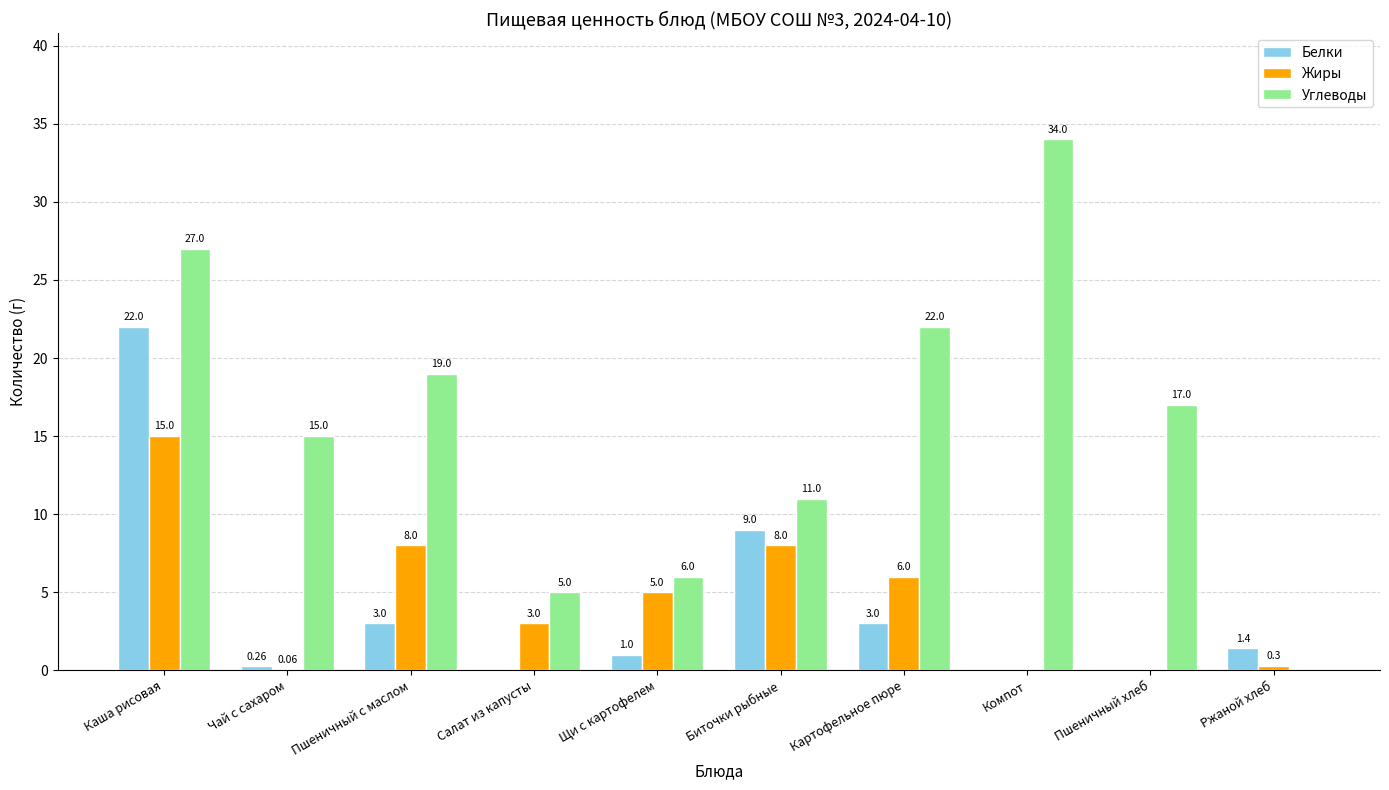

Are the bars grouped side by side (vs. stacked)?

Yes